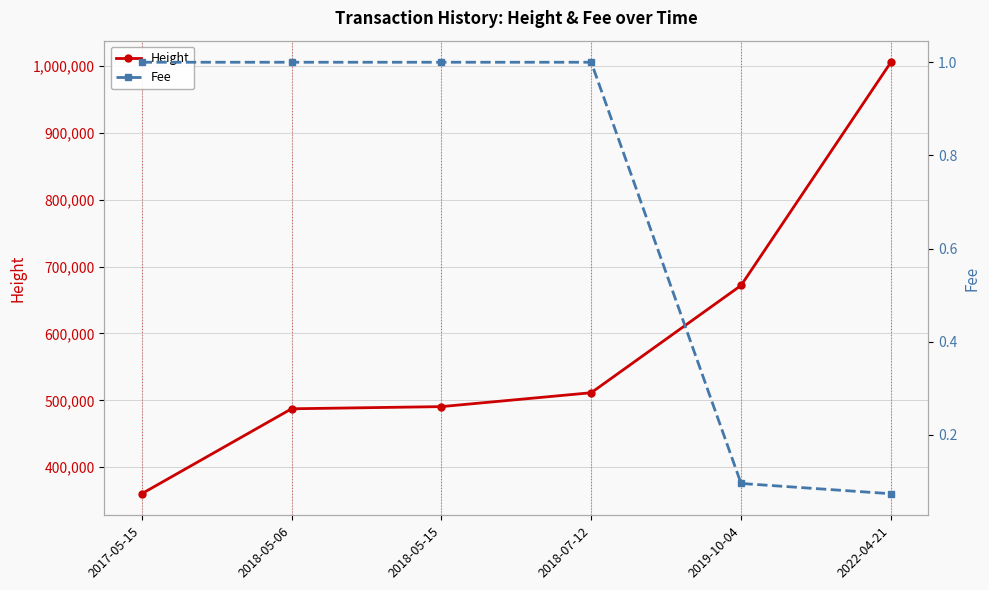

True or false: Height and Fee intersect in this chart.

False